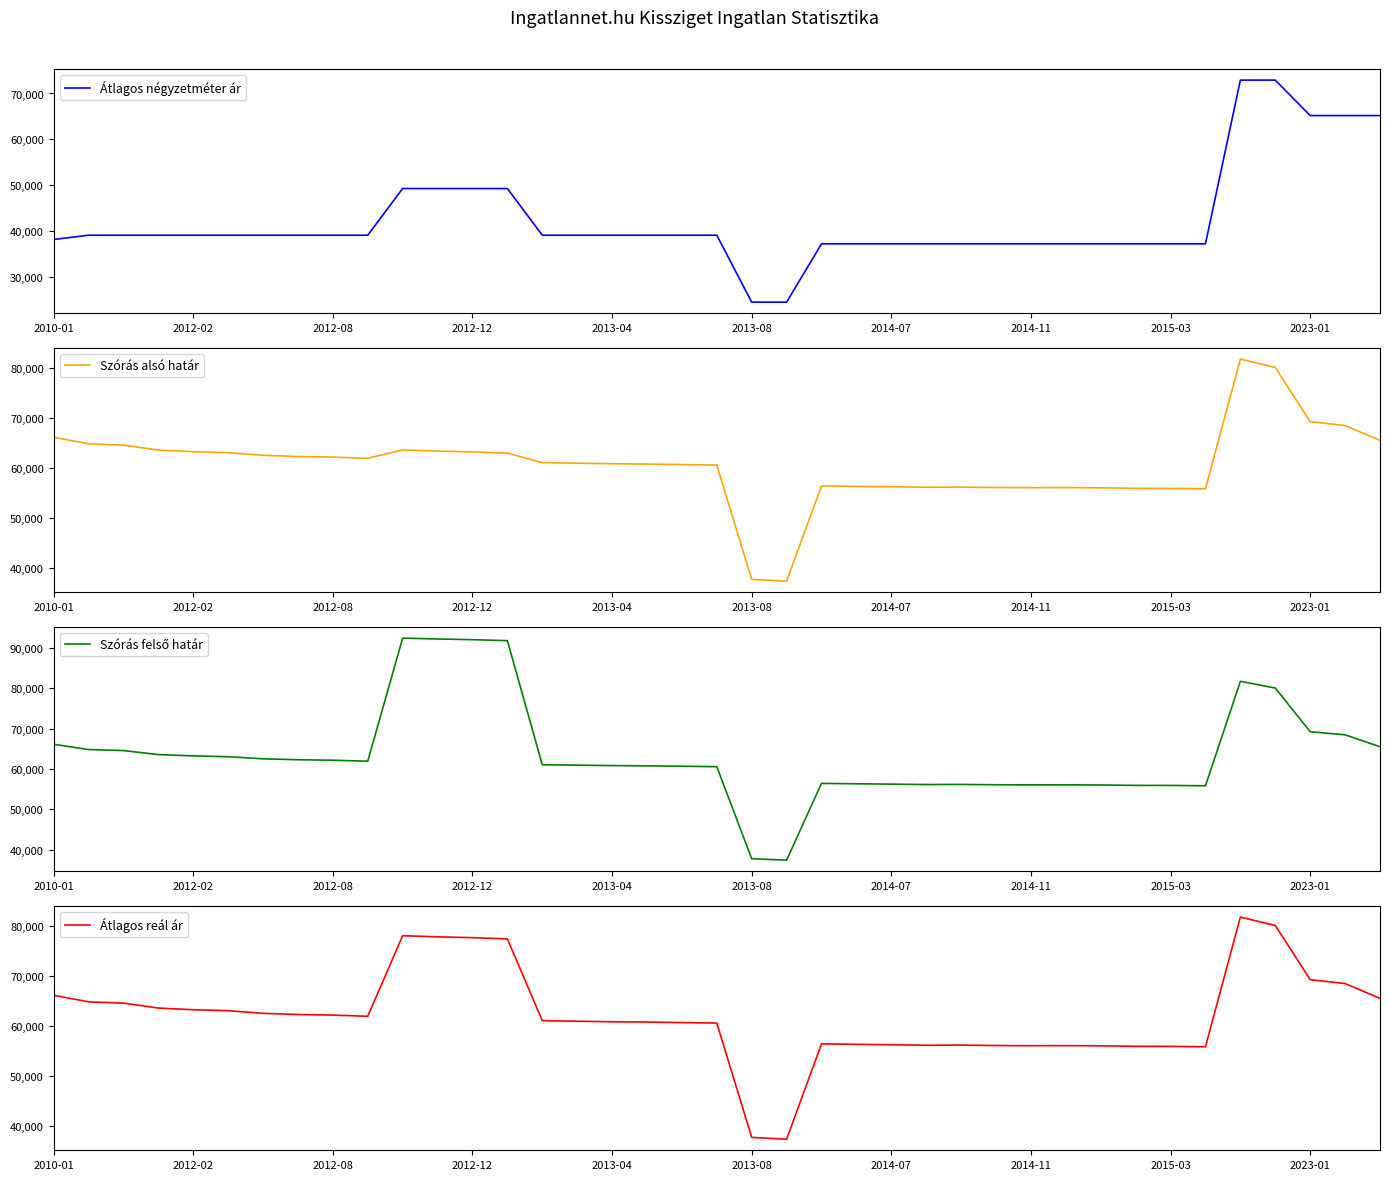

True or false: Átlagos négyzetméter ár has more than 0 interior local peaks.

False